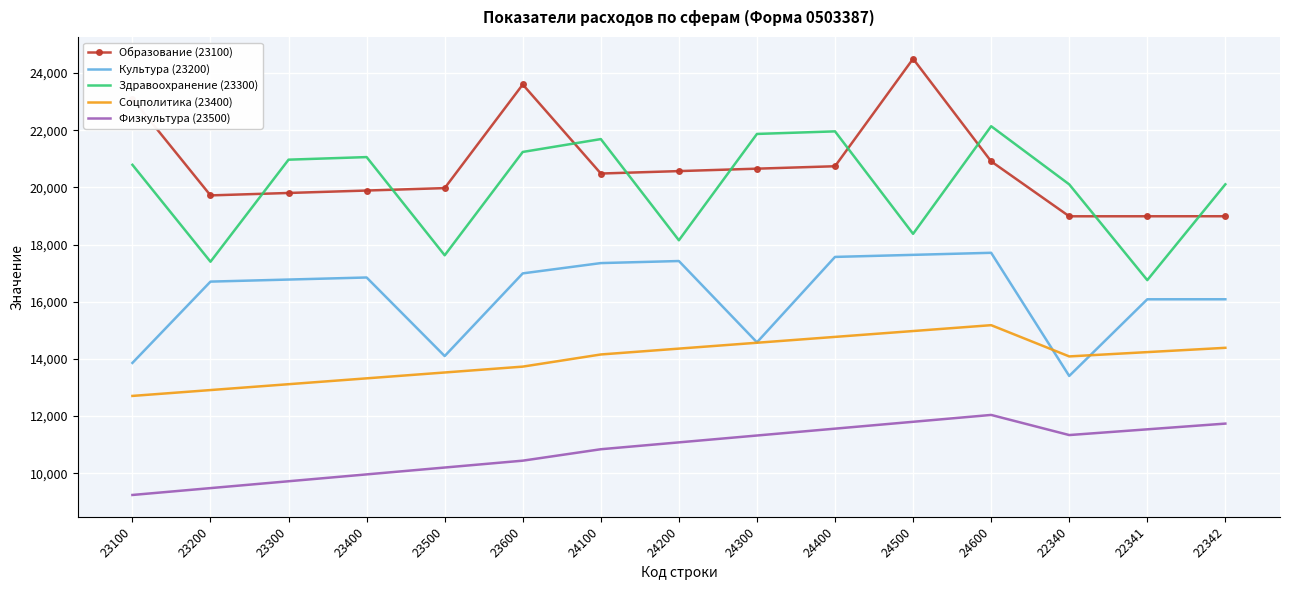

List the series in order of their peak value, lowest first.

Физкультура (23500), Соцполитика (23400), Культура (23200), Здравоохранение (23300), Образование (23100)